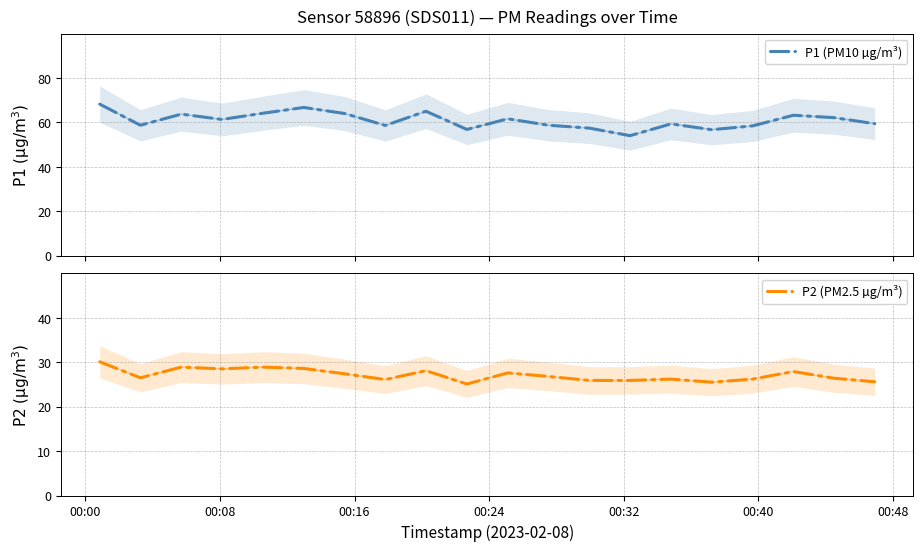

What is the value of the P2 (PM2.5 µg/m³) point at the 17th from the left?

26.2